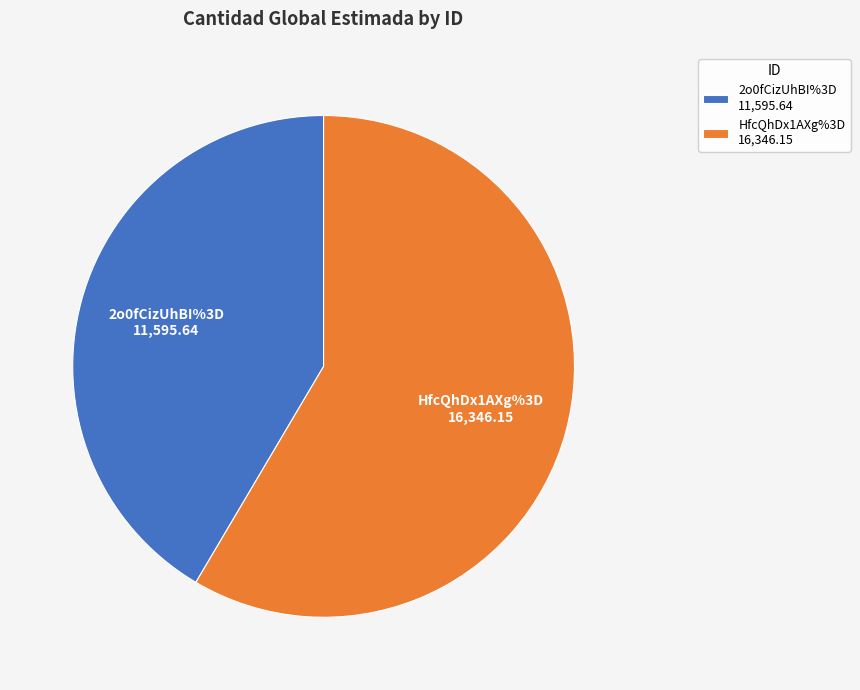

Which slice is the smallest?

2o0fCizUhBI%3D